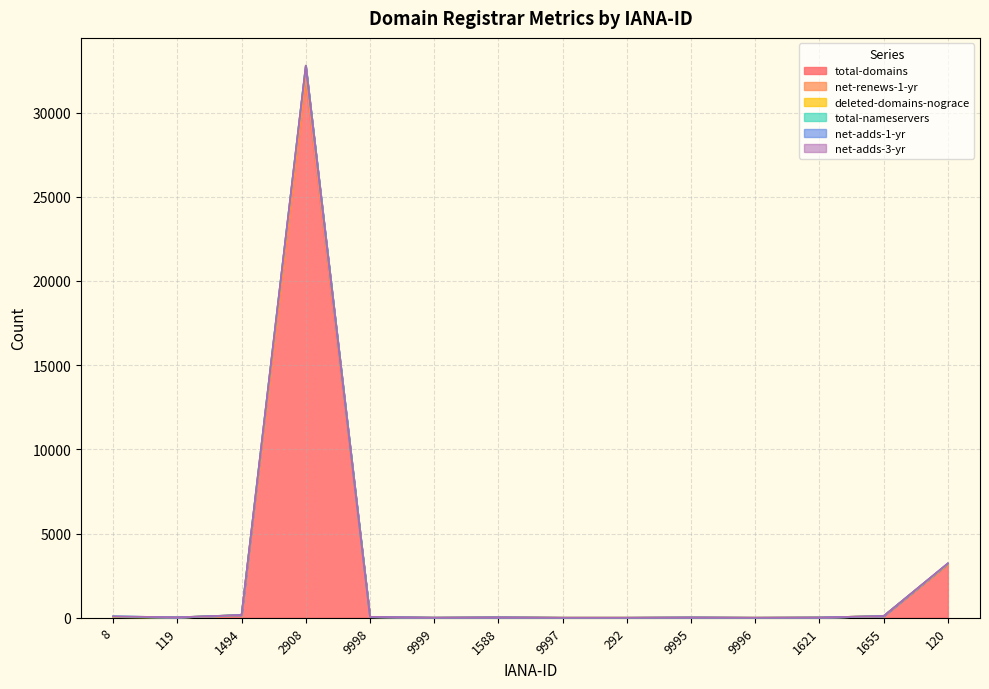

Does the chart display data point markers on the line(s)?

No